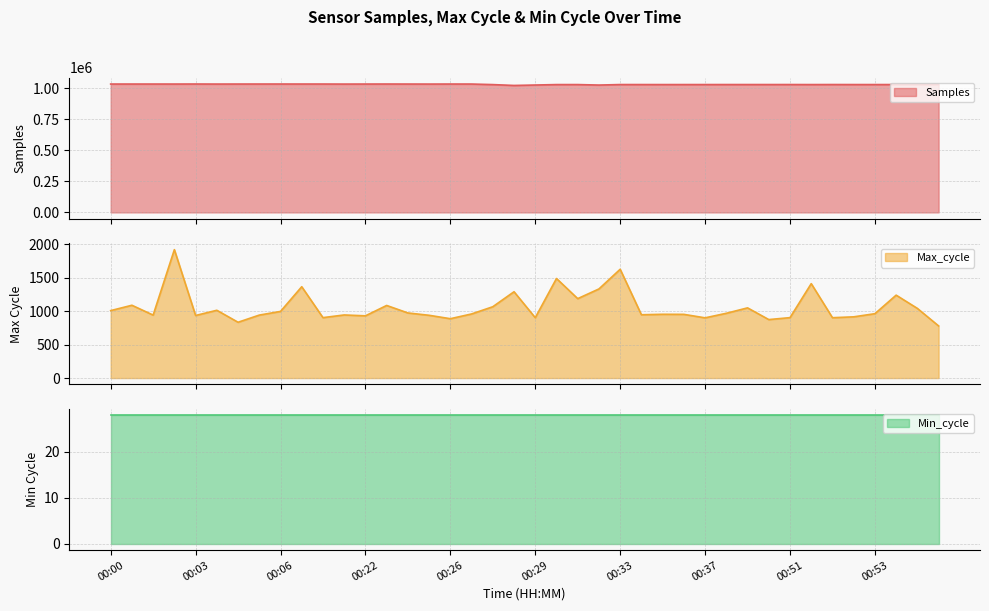

Which has a higher value, 00:52 or 00:33?

00:33